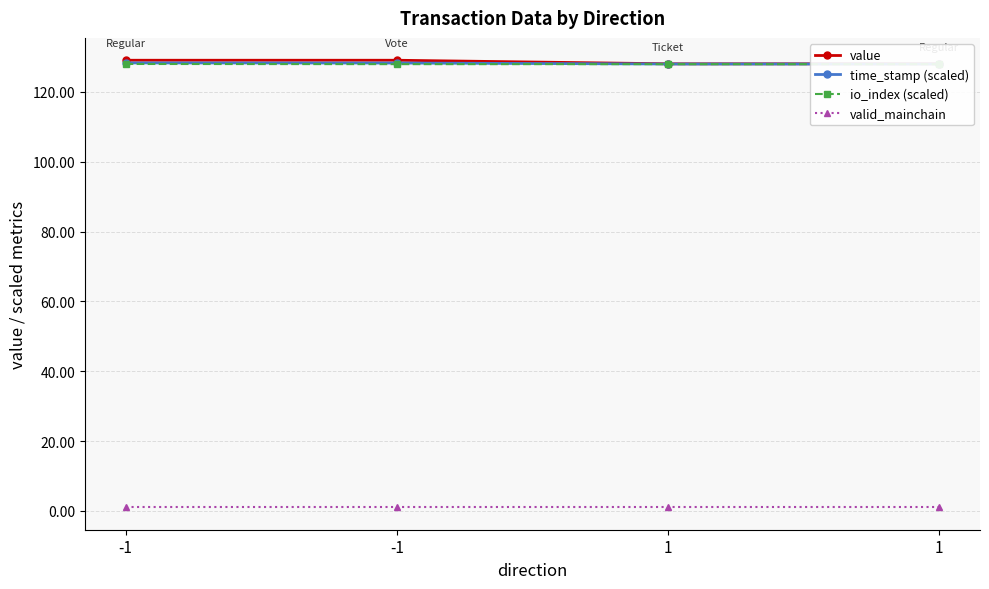

What is the total value across all series at 1?

385.0